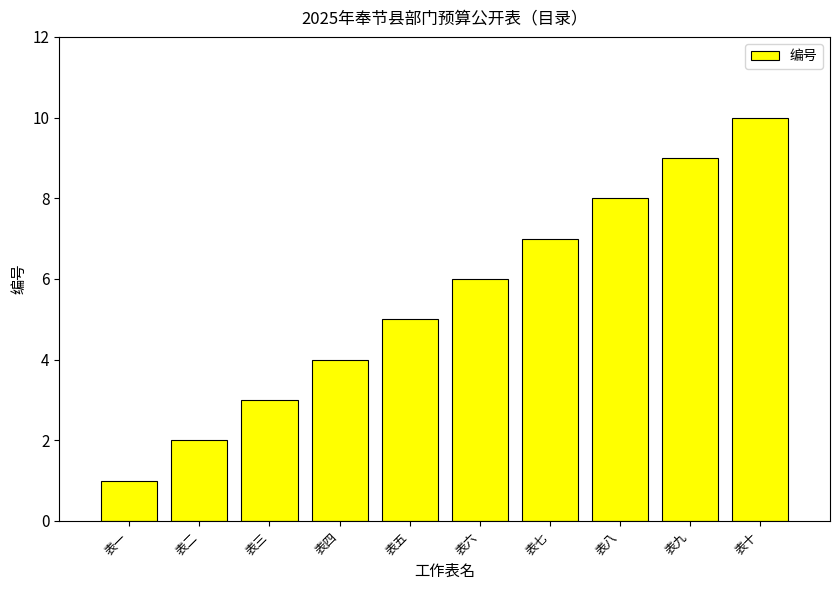

Reading right to left, extract all data points from this chart.

10	9	8	7	6	5	4	3	2	1